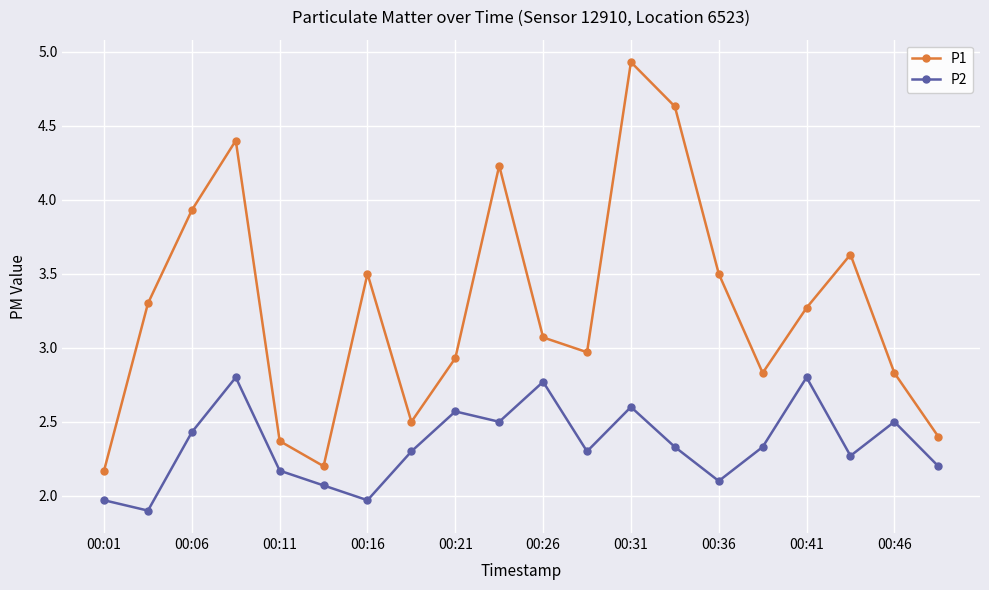

What are all the series names shown in the legend?

P1, P2